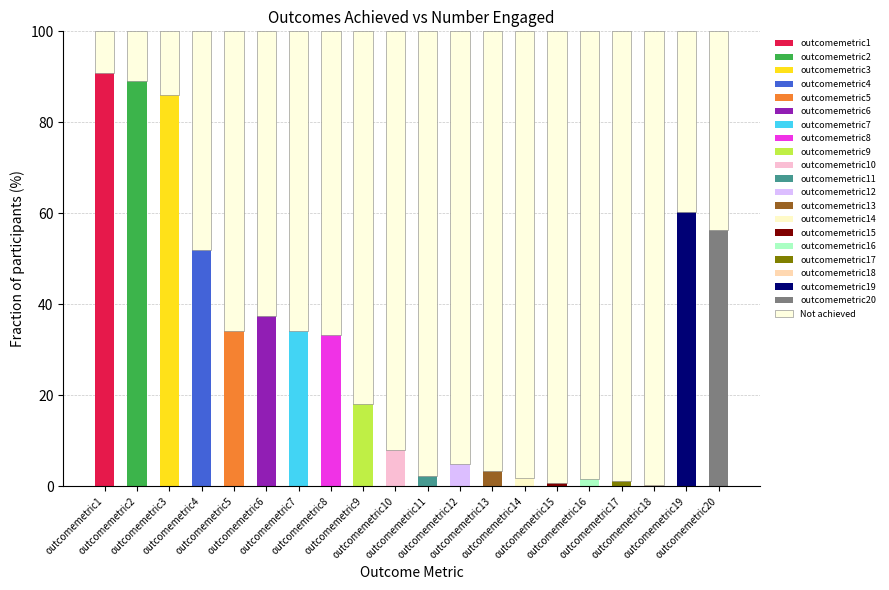

Count the number of categories in the chart.

20